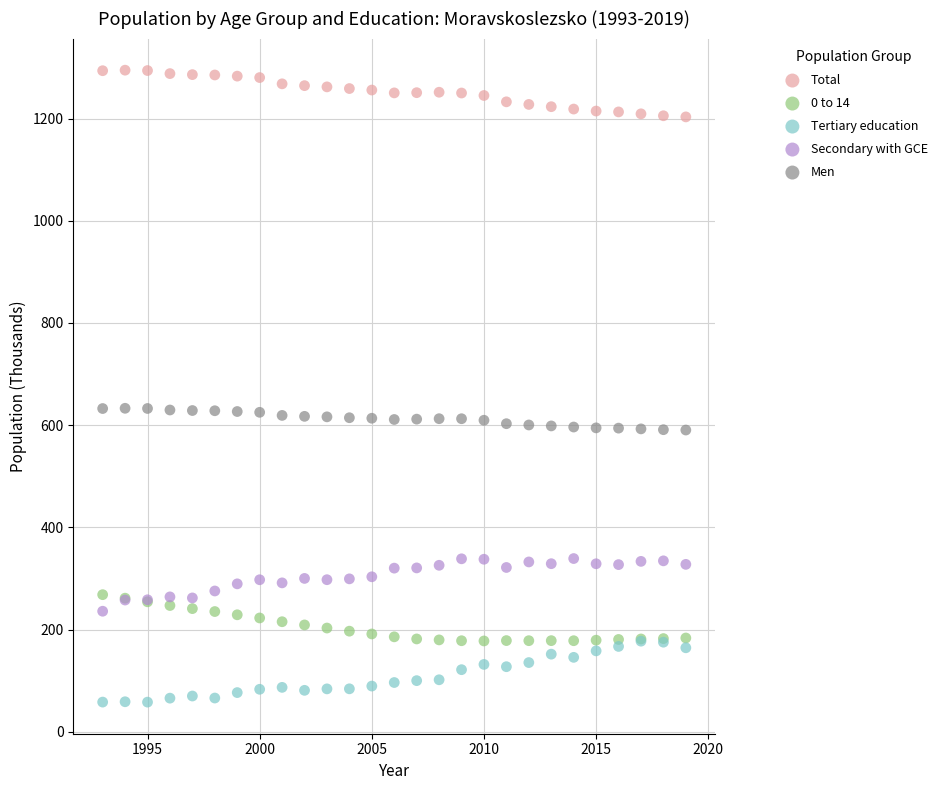

Which series has the largest Y range (max minus min)?

Tertiary education